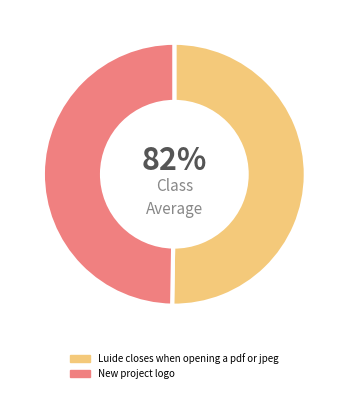

What percentage is the New project logo slice, to the nearest percent?

50%